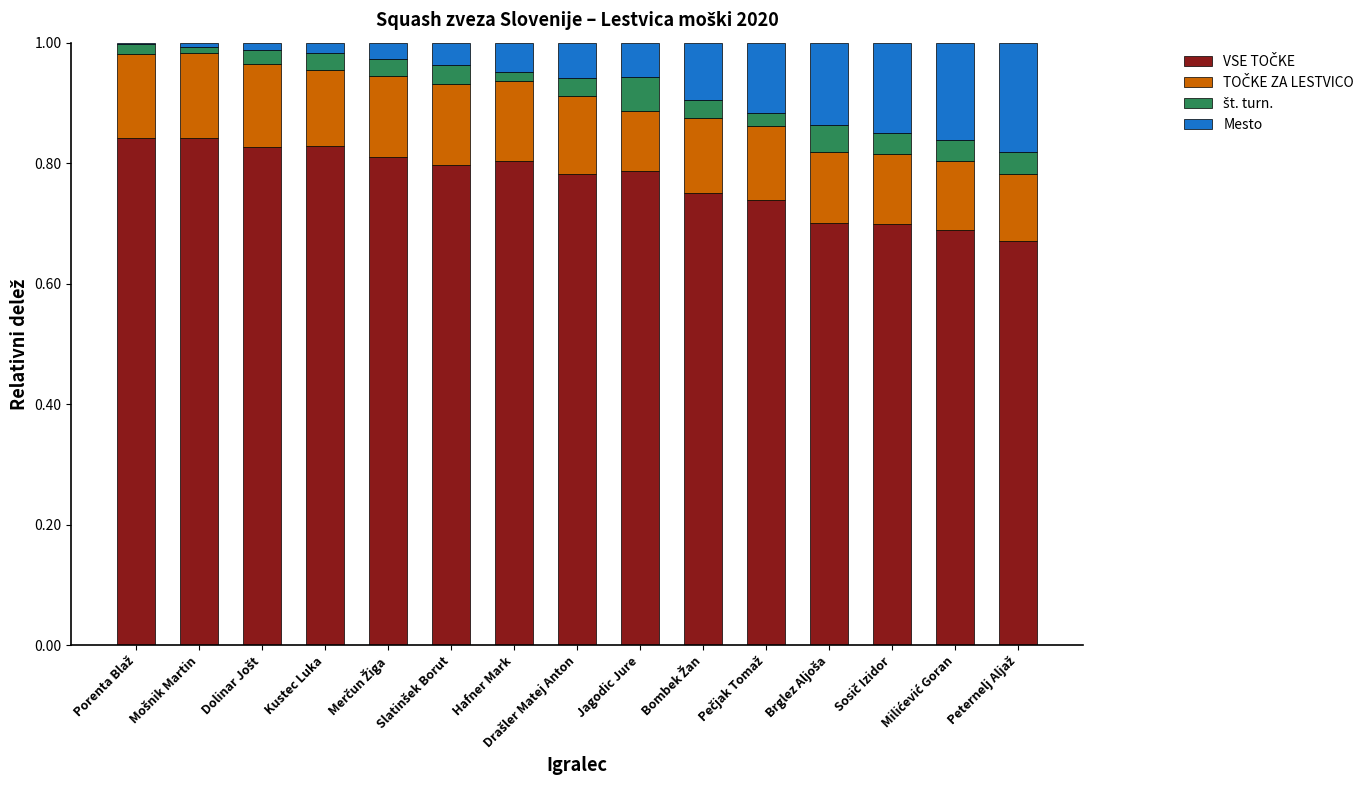

Are the bars grouped side by side (vs. stacked)?

No